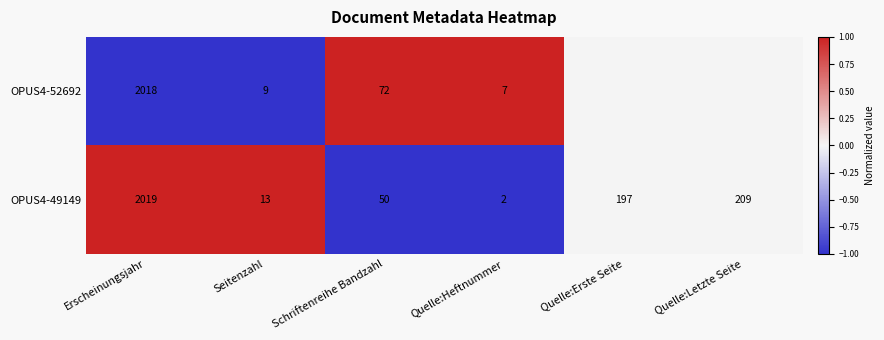

What is the difference between the highest and lowest values at Schriftenreihe Bandzahl?

22